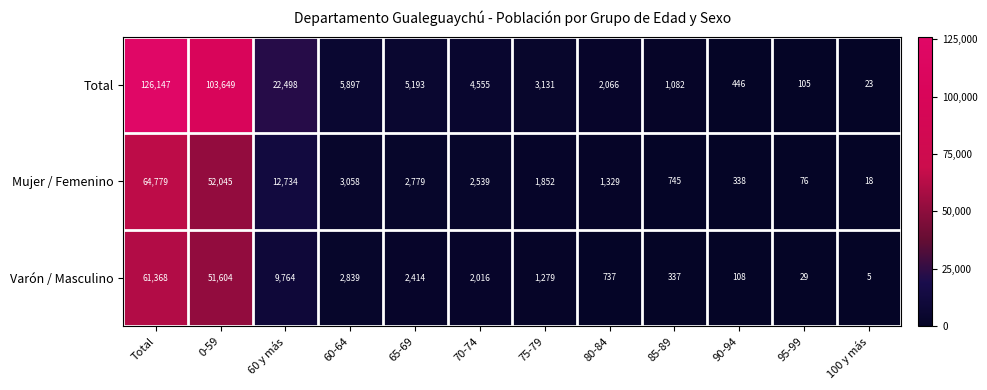

How many values in the Varón / Masculino series are below 2016?

6